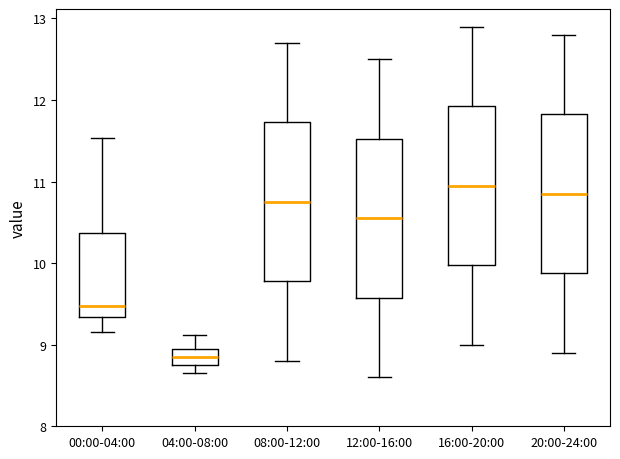

Reading left to right, read every box against the y-axis: the position of its median line, the range the box covers, and the ends of its whiskers. The values are not printed on the chart, so give them approximately, as read against the axis.

00:00-04:00: median 9.5, box 9.3 to 10.4, whiskers 9.2 to 11.5
04:00-08:00: median 8.8, box 8.7 to 8.9, whiskers 8.7 (below the box's lower edge) to 9.1
08:00-12:00: median 10.8, box 9.8 to 11.7, whiskers 8.8 to 12.7
12:00-16:00: median 10.6, box 9.6 to 11.5, whiskers 8.6 to 12.5
16:00-20:00: median 11.0, box 10.0 to 11.9, whiskers 9.0 to 12.9
20:00-24:00: median 10.9, box 9.9 to 11.8, whiskers 8.9 to 12.8